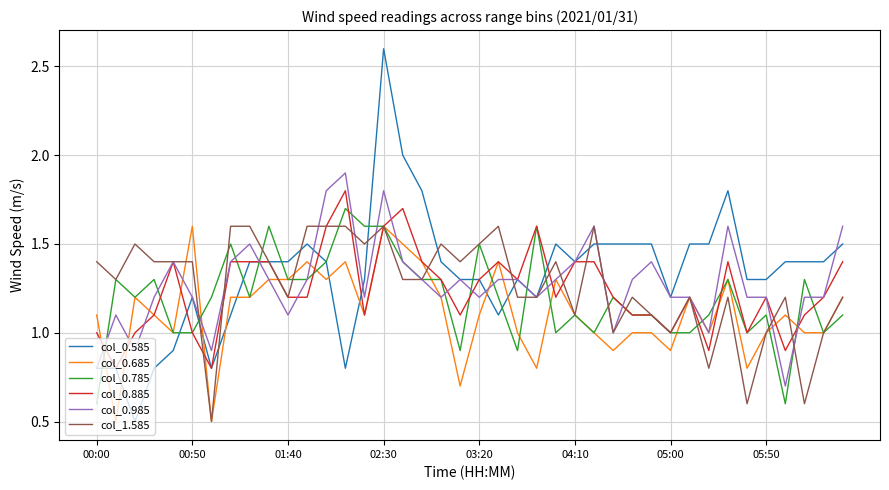

What is the minimum value shown in the chart?

0.5